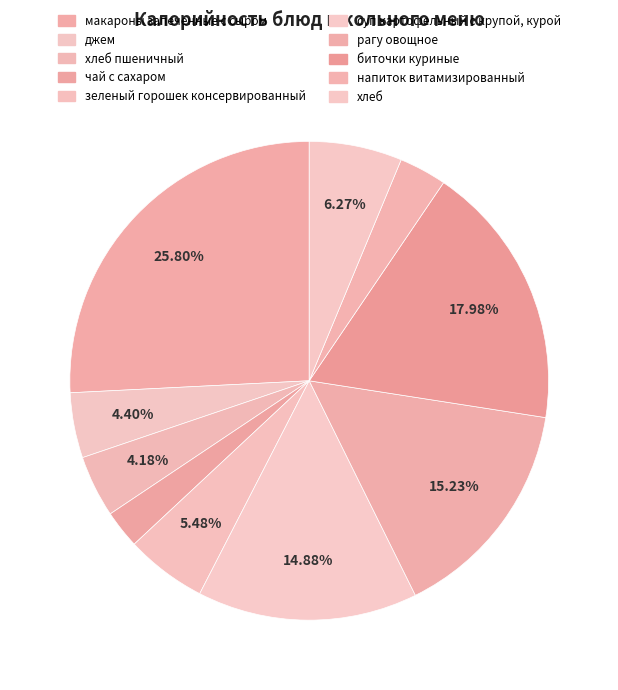

Which slice is the largest?

макароны запеченные с сыром